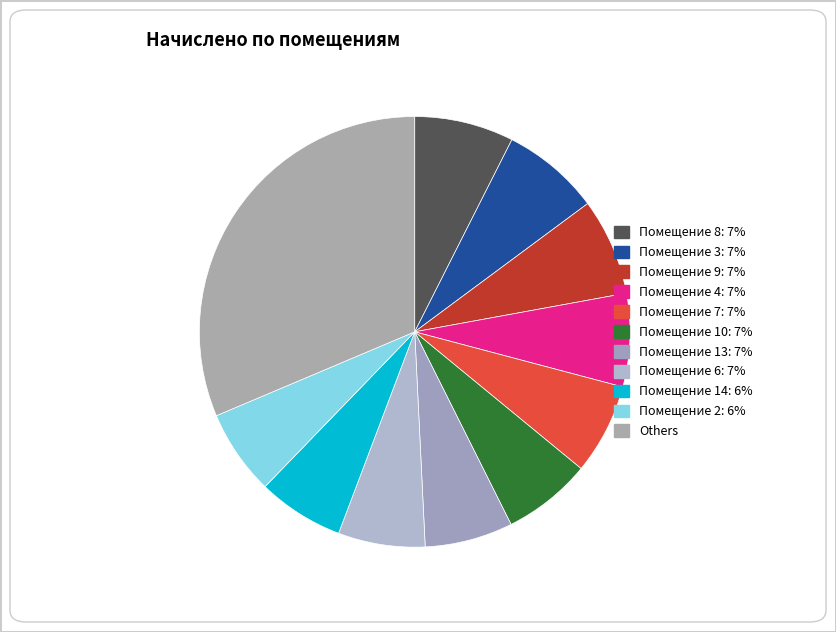

How many slices are in this pie chart?

11